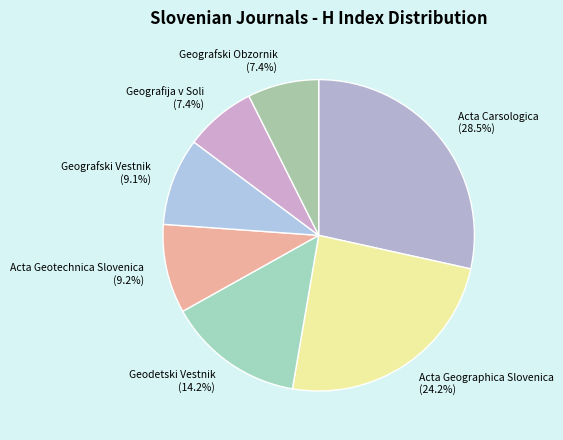

The Geografski Obzornik slice represents 7% of the pie. True or false?

True